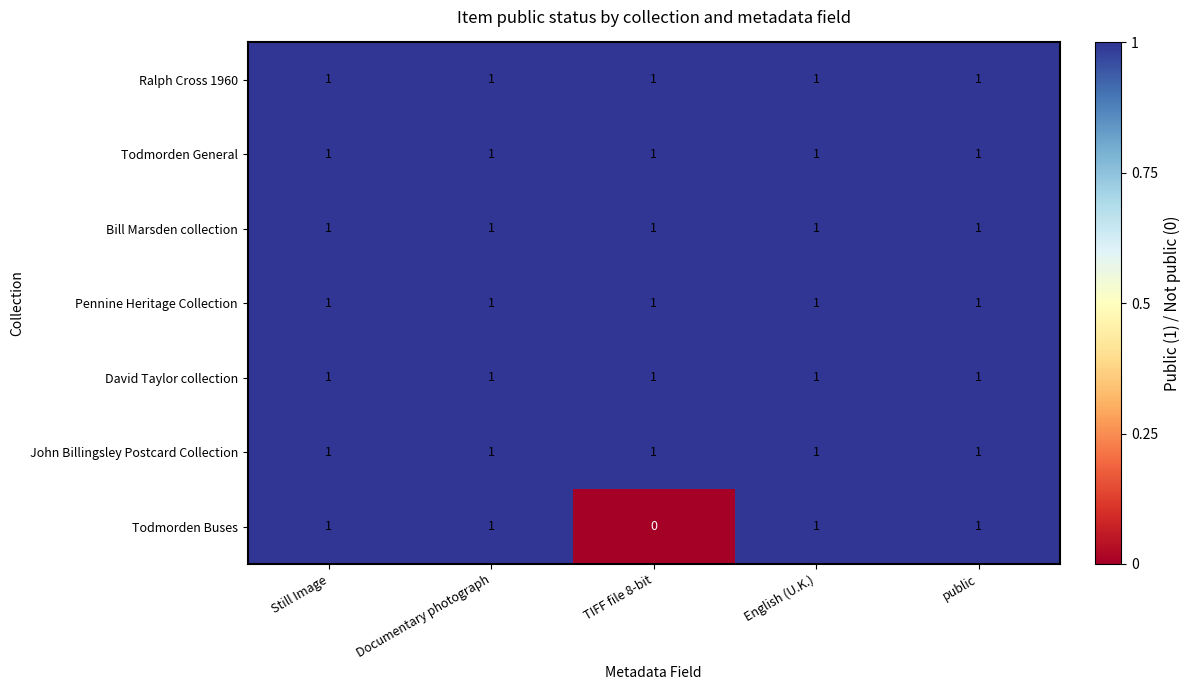

What is the sum of all Todmorden General values?

5